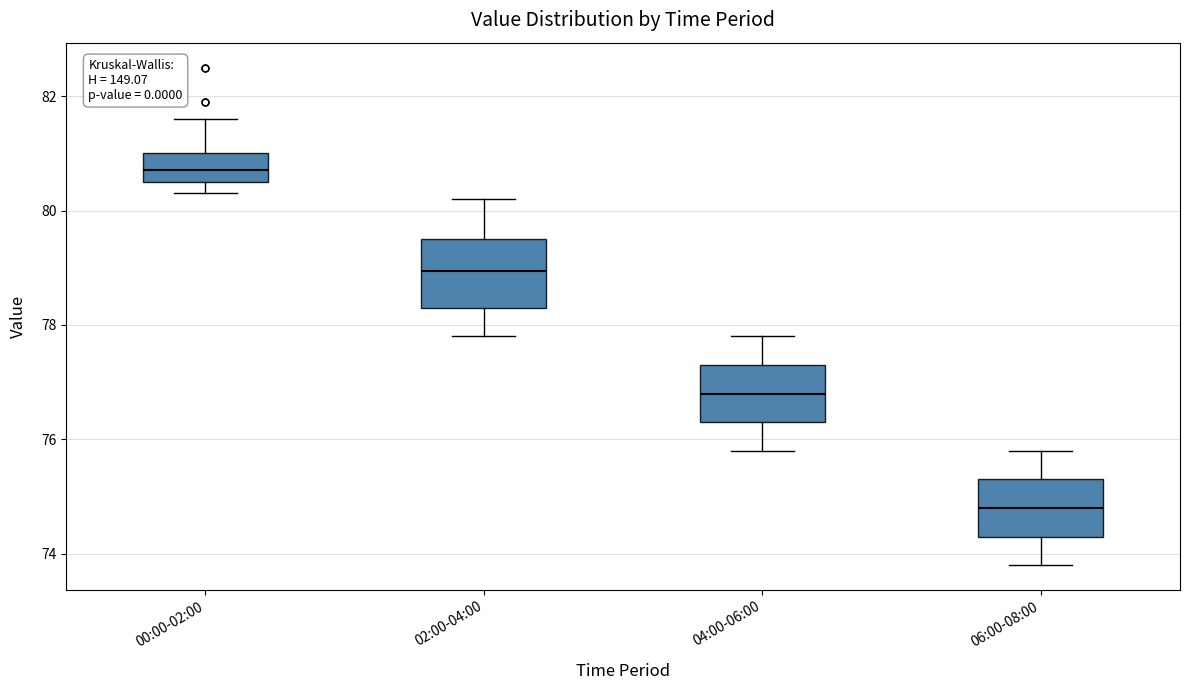

Reading left to right, transcribe this box plot: for each box, give where its median line is, the range the box spans, and where its two whiskers end, as read against the y-axis. The values are not printed on the chart, so give them approximately, as read against the axis.

00:00-02:00: median 80.8, box 80.6 to 81.0, whiskers 80.4 to 81.6
02:00-04:00: median 79.0, box 78.4 to 79.6, whiskers 77.8 to 80.2
04:00-06:00: median 76.8, box 76.4 to 77.4, whiskers 75.8 to 77.8
06:00-08:00: median 74.8, box 74.4 to 75.4, whiskers 73.8 to 75.8